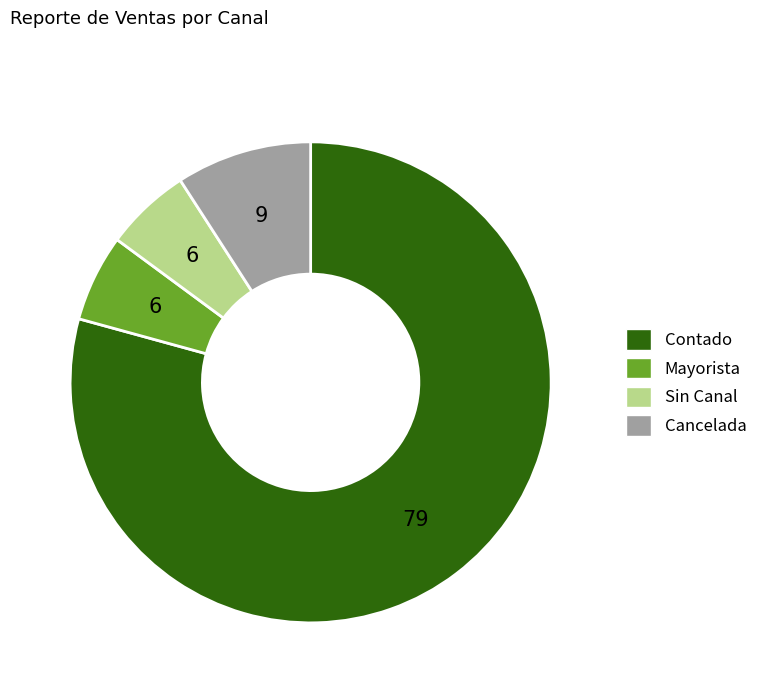

True or false: Sin Canal accounts for 1% of the total.

False